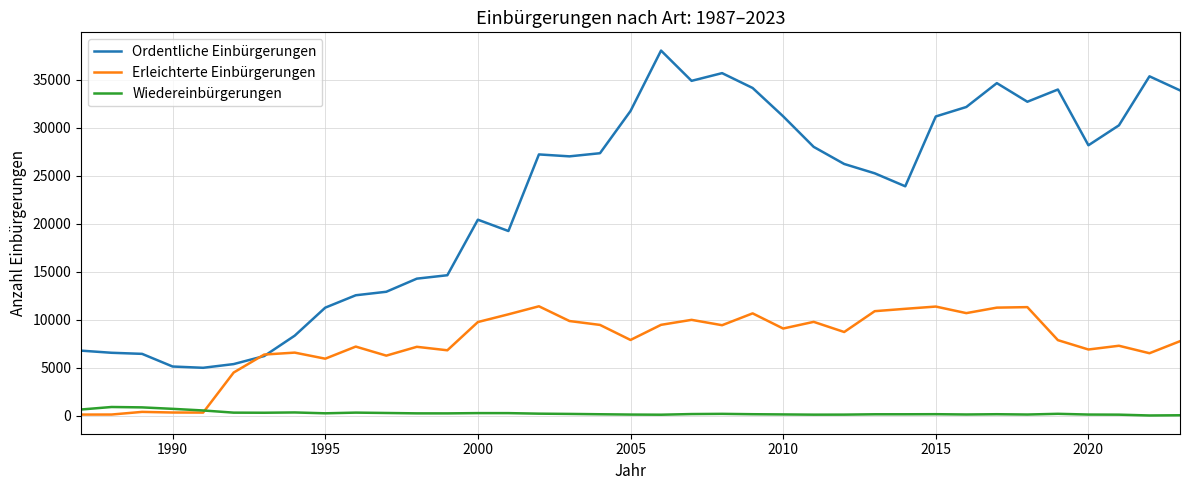

What are all the series names shown in the legend?

Ordentliche Einbürgerungen, Erleichterte Einbürgerungen, Wiedereinbürgerungen